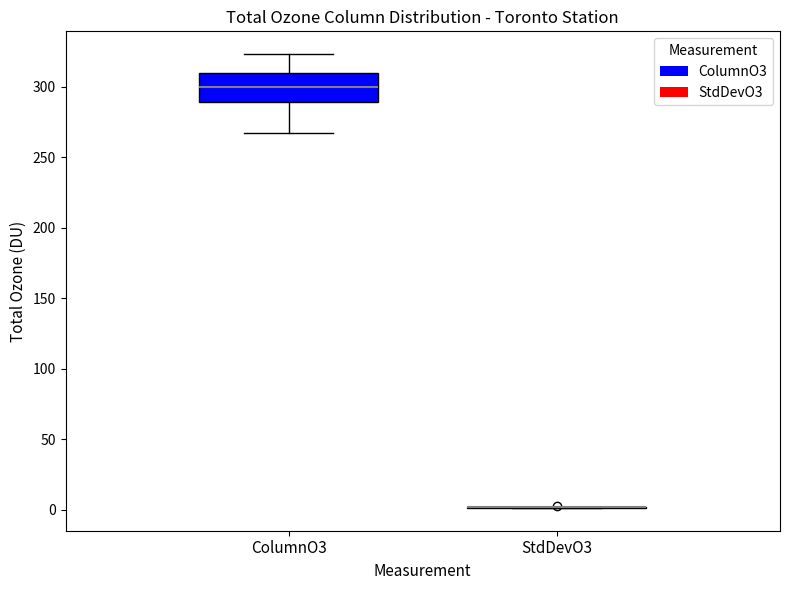

Reading left to right, transcribe this box plot: for each box, give where its median line is, the range the box spans, and where its two whiskers end, as read against the y-axis. The values are not printed on the chart, so give them approximately, as read against the axis.

ColumnO3: median 300, box 290 to 310, whiskers 265 to 325
StdDevO3: box collapsed to a line at 0, whiskers 0 to 0